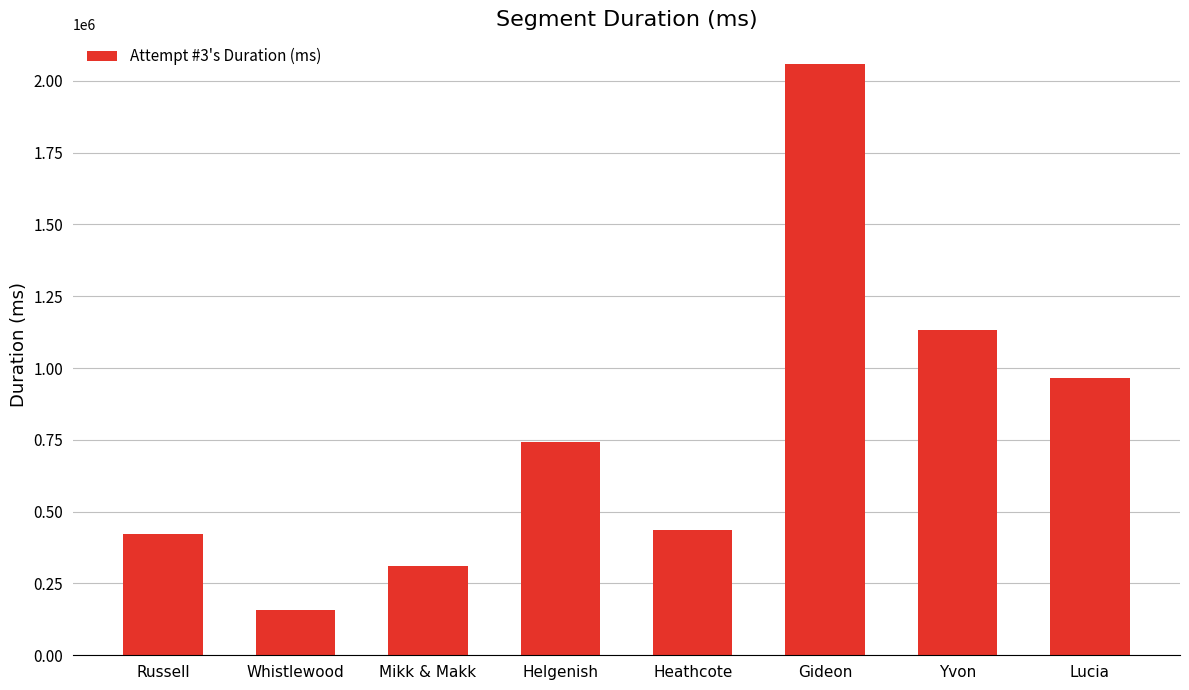

Approximately how many times larger is the value at Heathcote compared to Mikk & Makk?

1.4